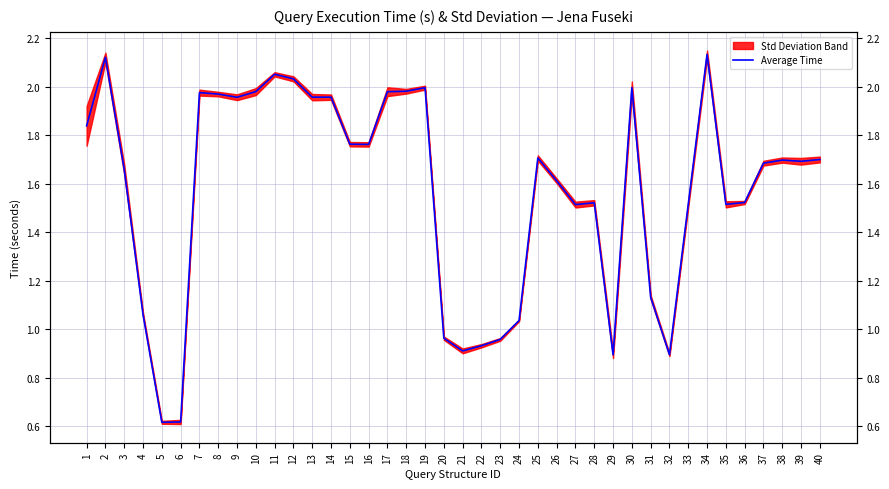

What is the average value?

1.6